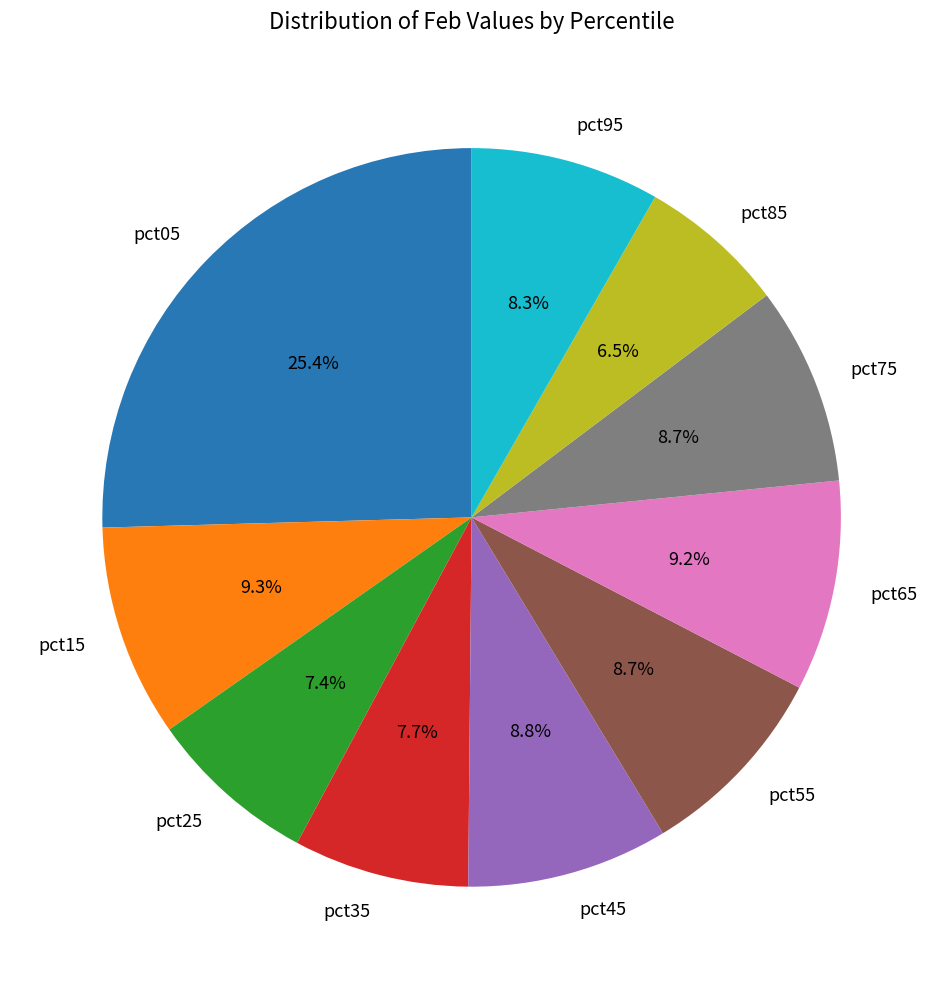

Which has a higher value, pct85 or pct15?

pct15